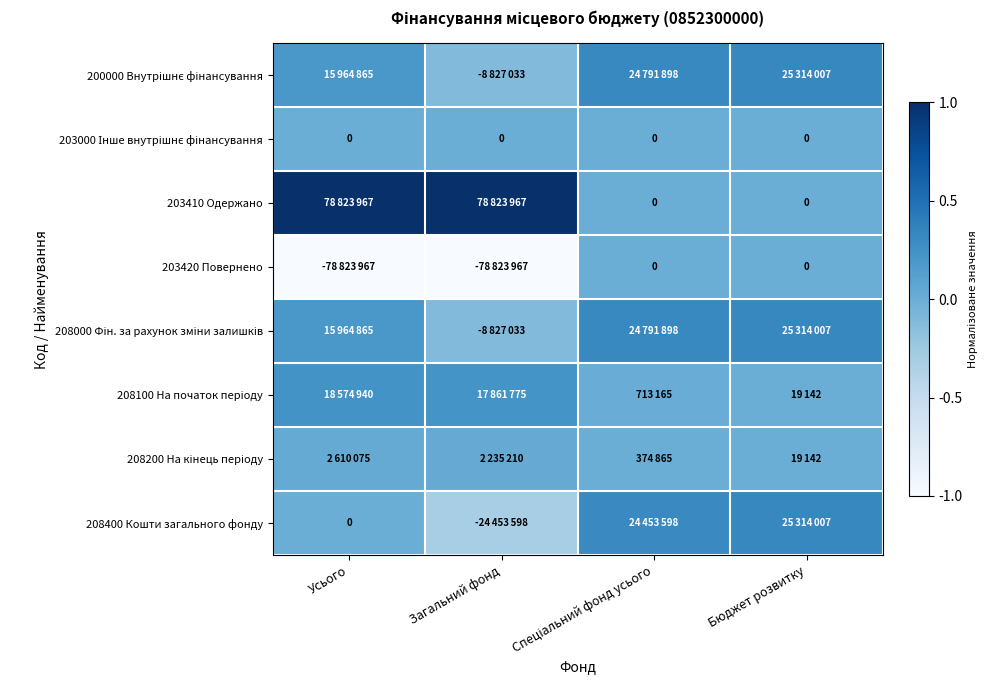

Rank the series at Бюджет розвитку from highest to lowest value.

200000 Внутрішнє фінансування, 208000 Фін. за рахунок зміни залишків, 208400 Кошти загального фонду, 208100 На початок періоду, 208200 На кінець періоду, 203000 Інше внутрішнє фінансування, 203410 Одержано, 203420 Повернено